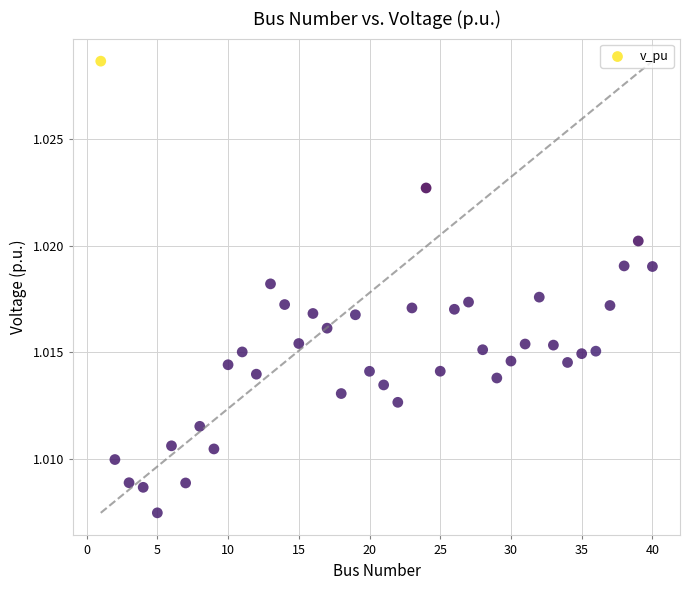

What is the range of X values (max minus min)?

39.0